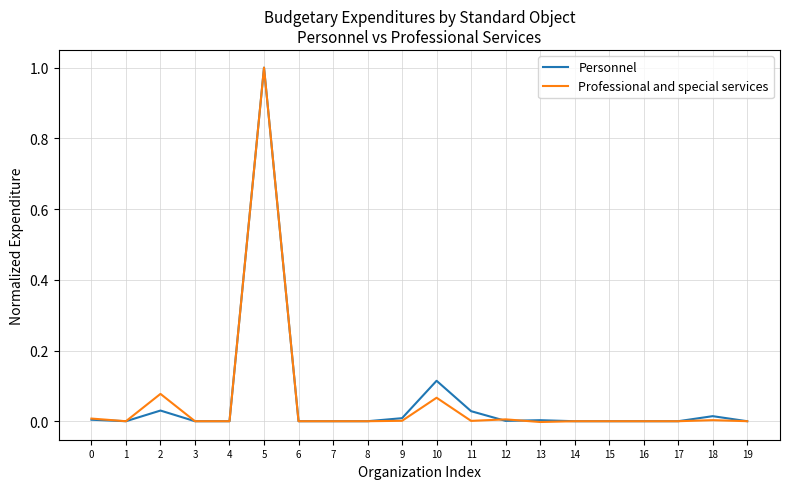

Is it true that Professional and special services equals 0.2 at 5?

False